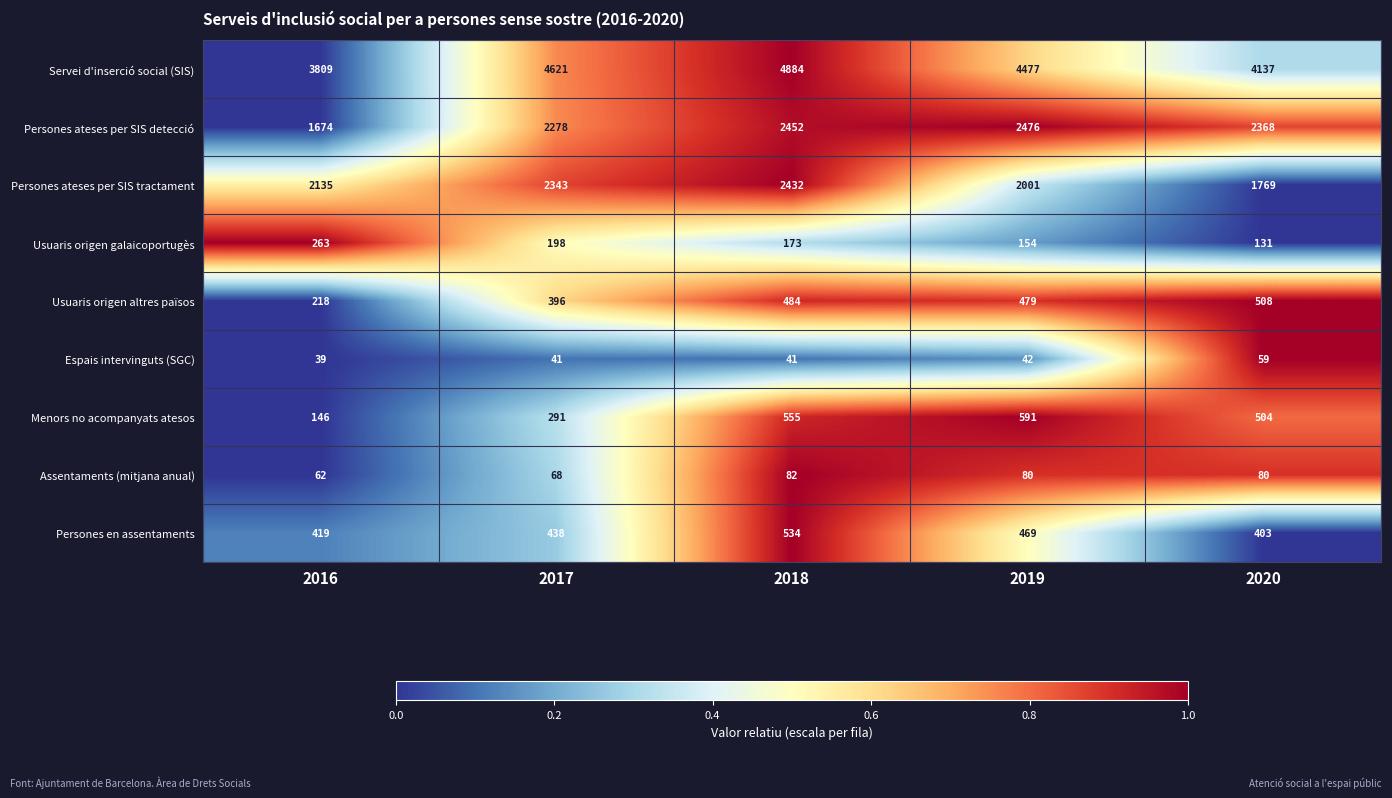

Which category has the highest value in the Persones ateses per SIS tractament series?

2018